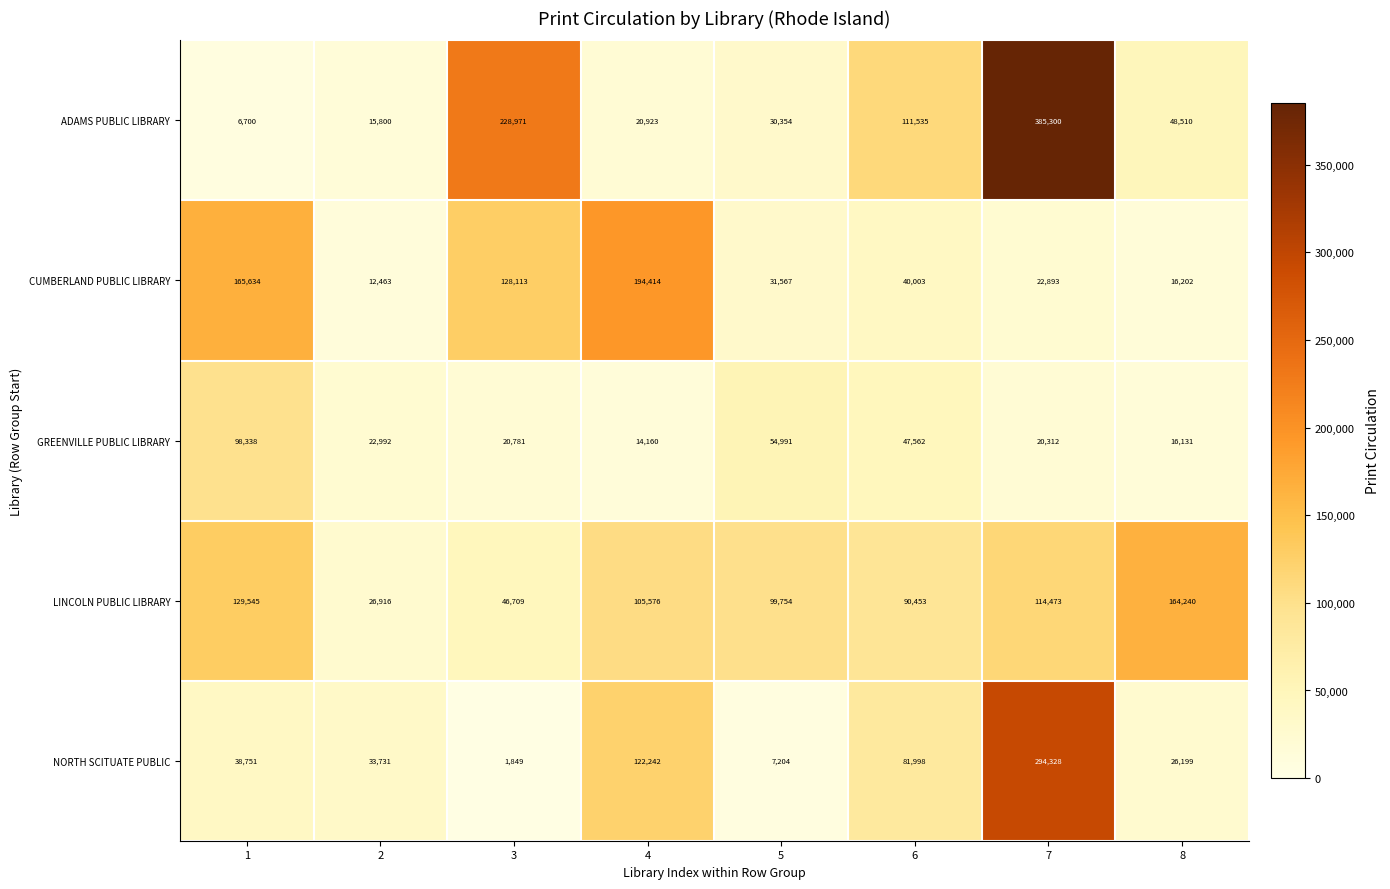

Between 3 and 5, which series saw the biggest shift?

ADAMS PUBLIC LIBRARY